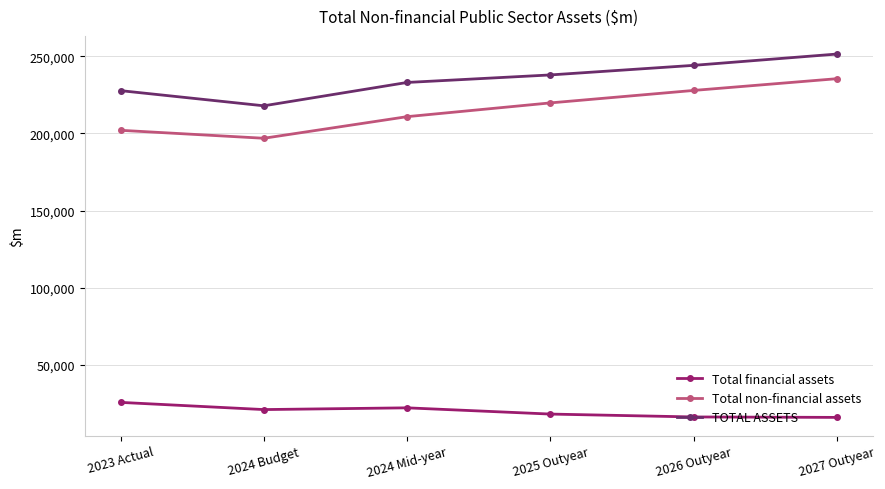

What is the difference between the maximum and second lowest values in the TOTAL ASSETS series?

23709